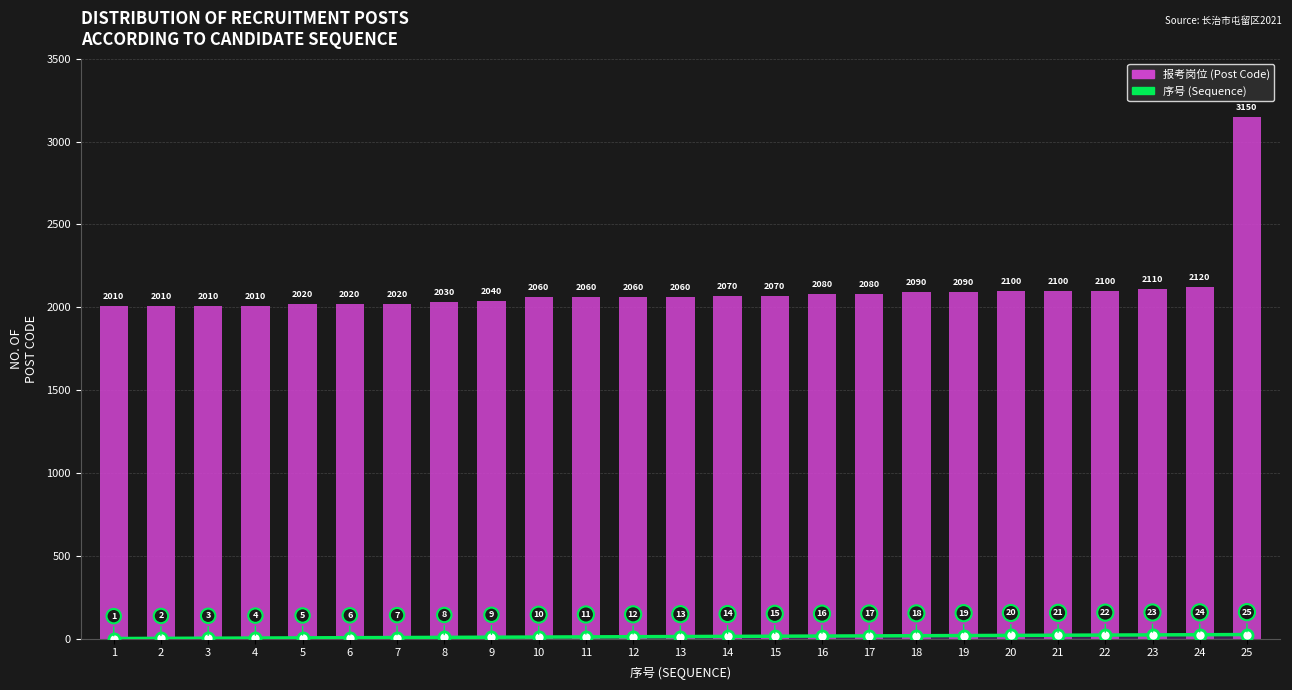

Is it true that 序号 (Sequence) equals 21 at 21?

True